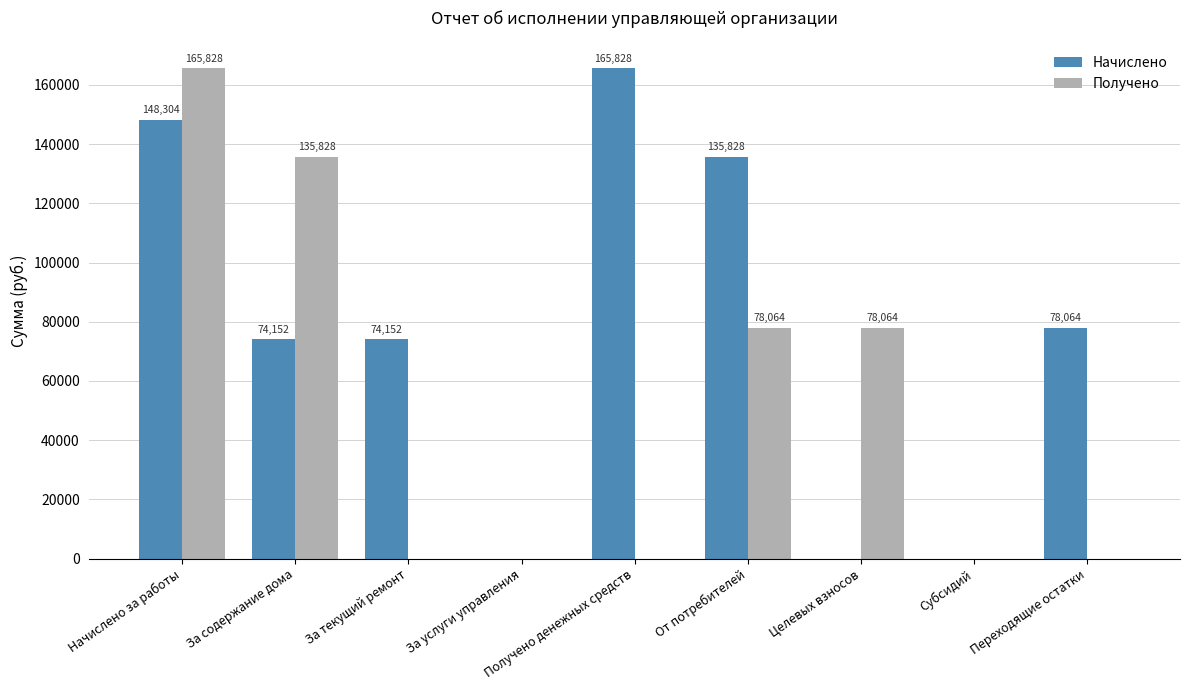

What is the maximum value shown in the chart?

165827.6